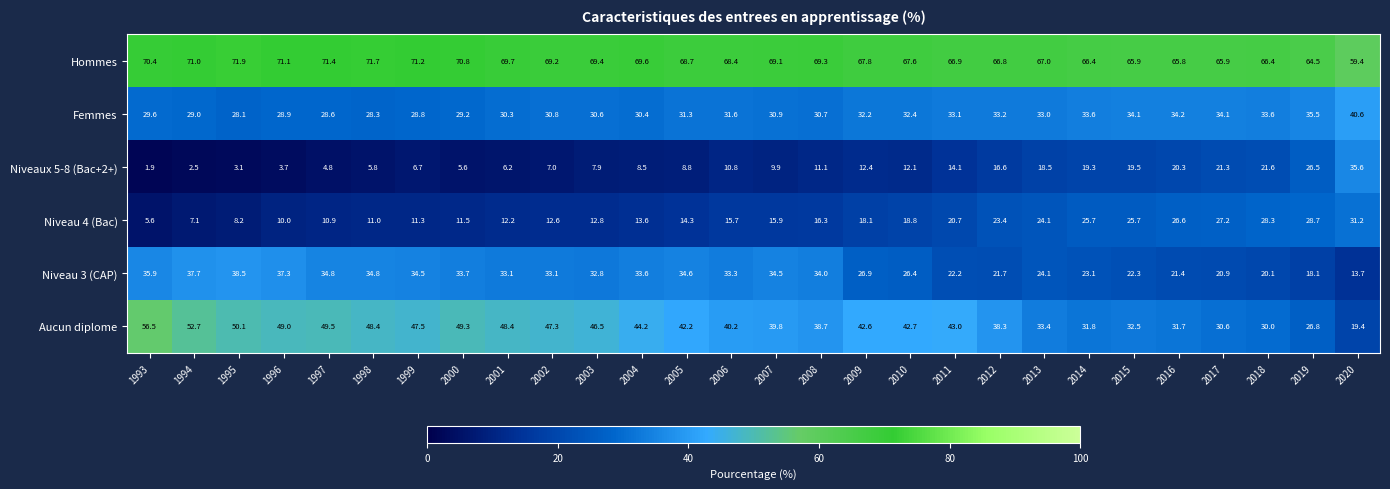

What is the spread (max minus min) of values at 2003?

61.5